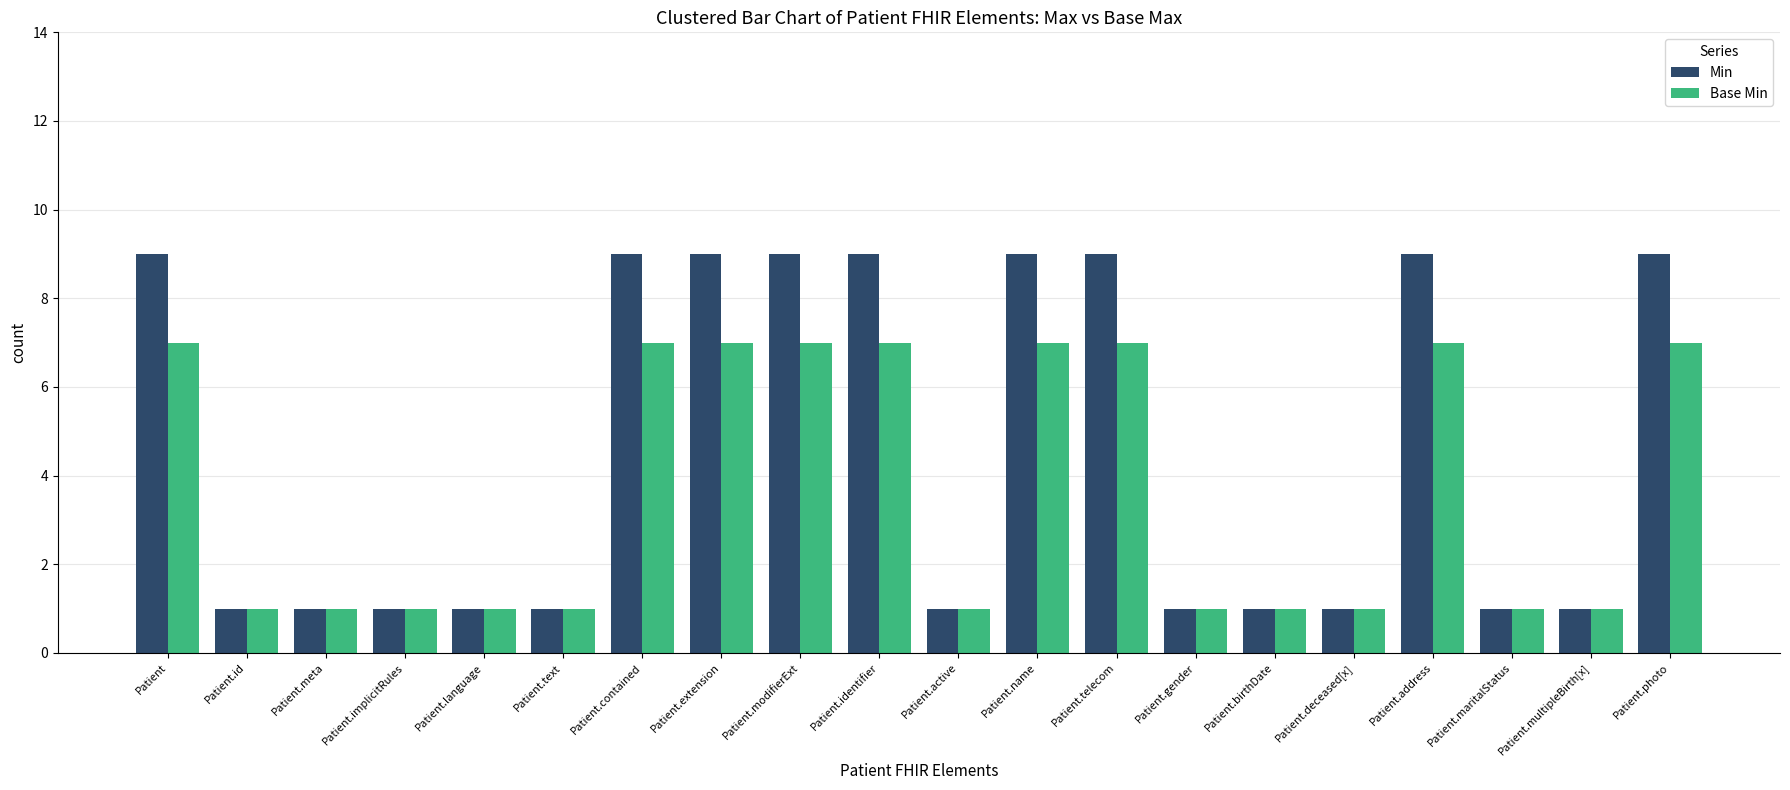

Reading left to right, what are all the values shown in this chart?

Min: 9	1	1	1	1	1	9	9	9	9	1	9	9	1	1	1	9	1	1	9
Base Min: 7	1	1	1	1	1	7	7	7	7	1	7	7	1	1	1	7	1	1	7